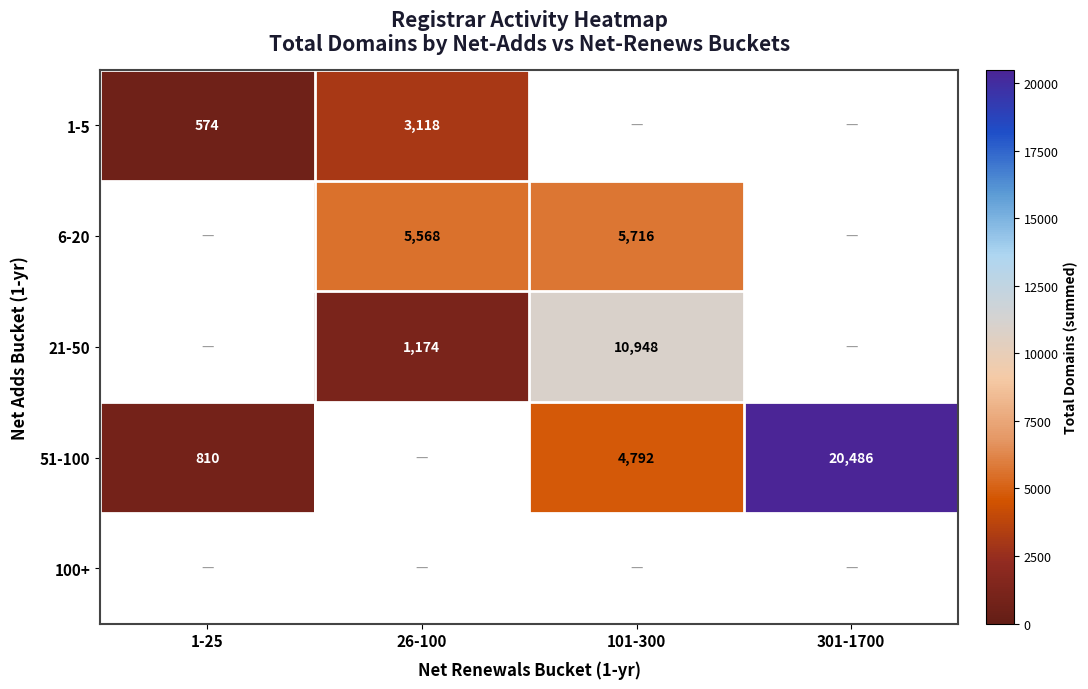

True or false: 51-100 has a value of 4792 at 101-300.

True